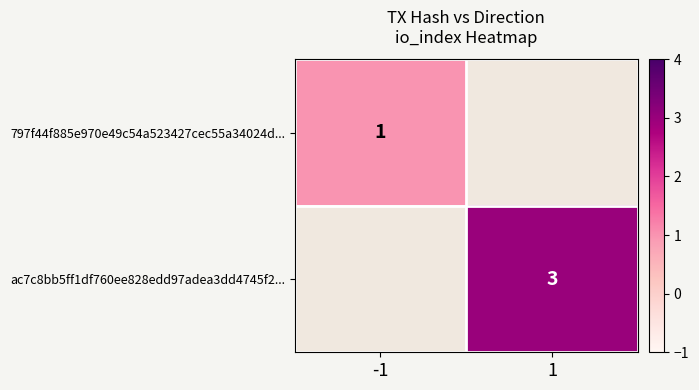

Is it true that ac7c8bb5ff1df760ee828edd97adea3dd4745f2... equals 4 at 1?

False